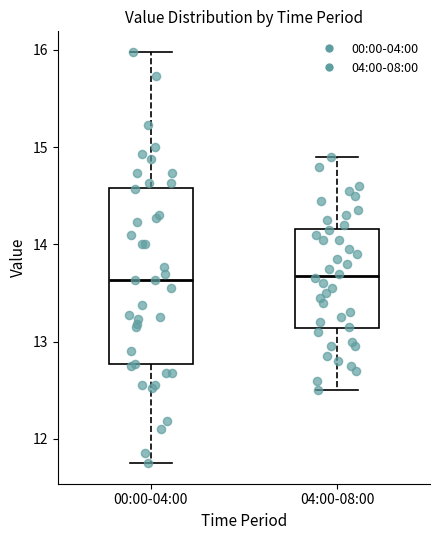

Where is the lower edge of the box for 04:00-08:00 on the y-axis? The values are not printed on the chart, so give them approximately, as read against the axis.

13.1